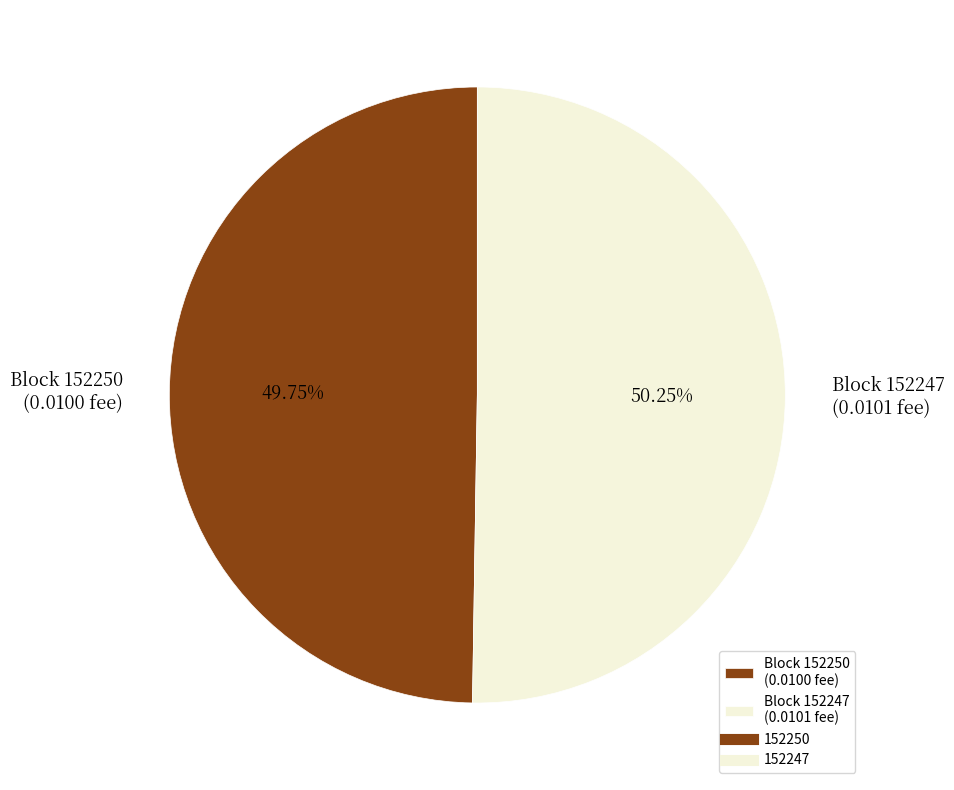

Is the sum of Block 152247 (0.0101 fee) and Block 152250 (0.0100 fee) greater than half?

Yes